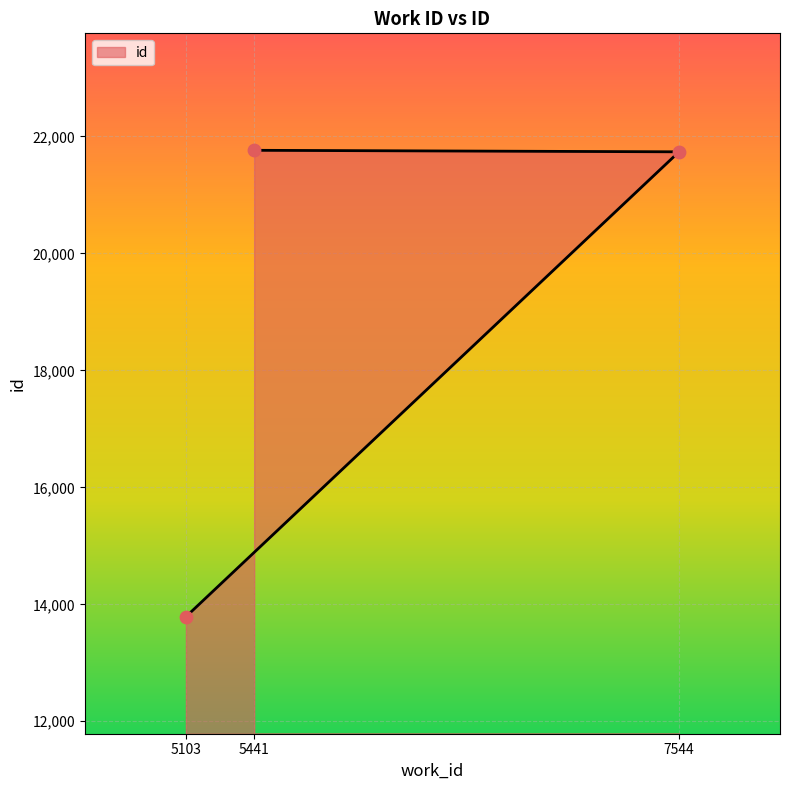

What is the change in value from 7544 to 5441?

+26